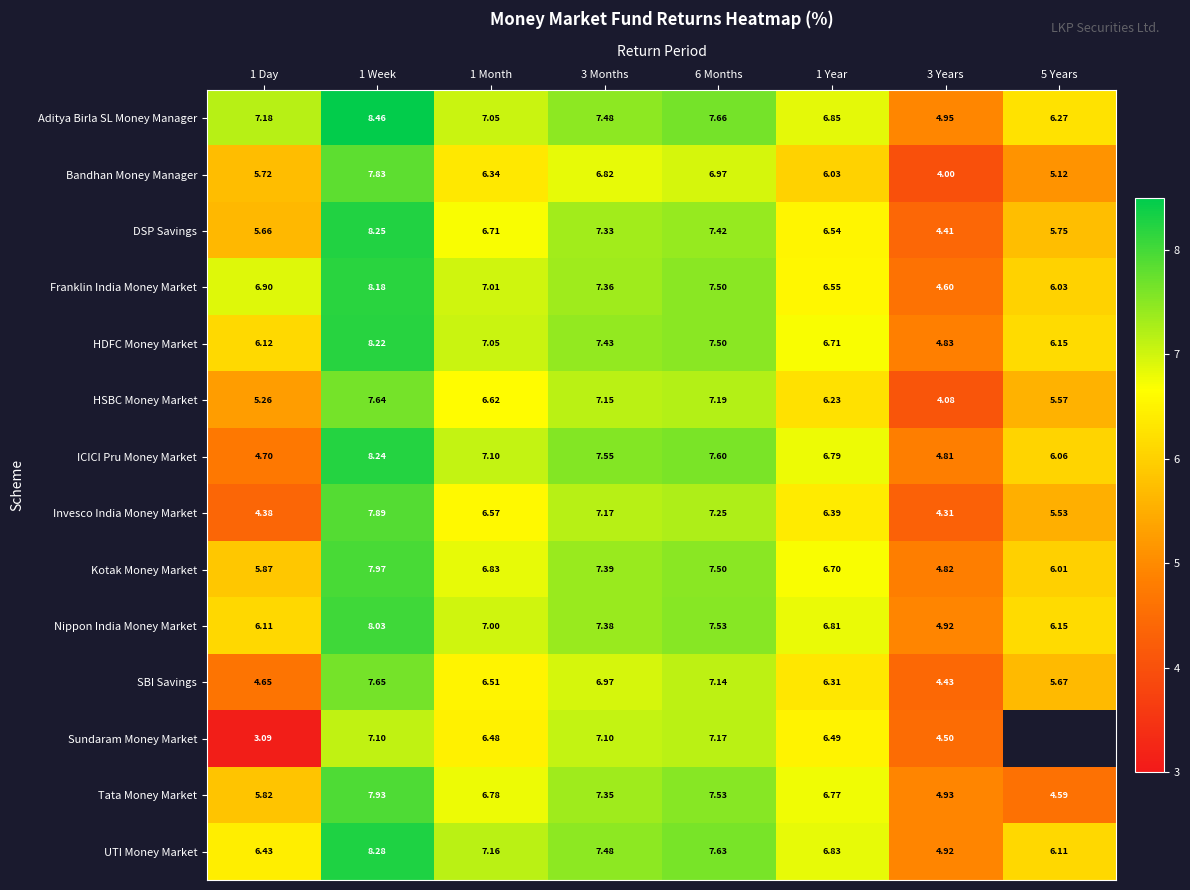

Rank the categories by Nippon India Money Market value from lowest to highest.

3 Years, 1 Day, 5 Years, 1 Year, 1 Month, 3 Months, 6 Months, 1 Week